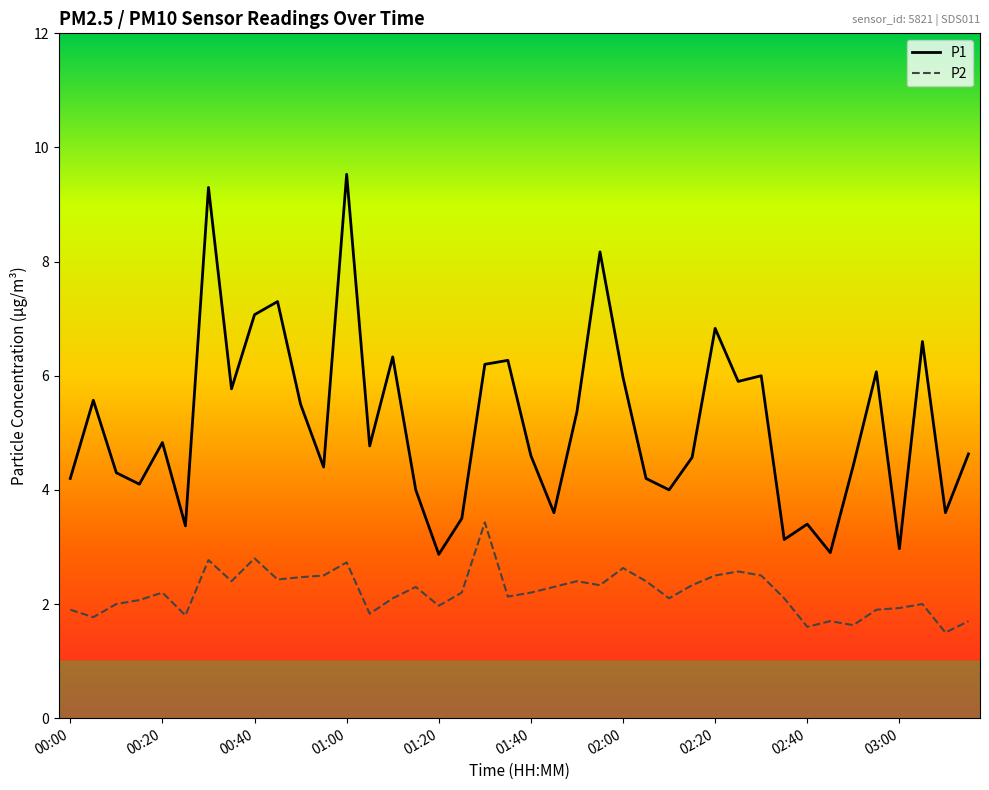

List the series in order of their overall mean, lowest first.

P2, P1